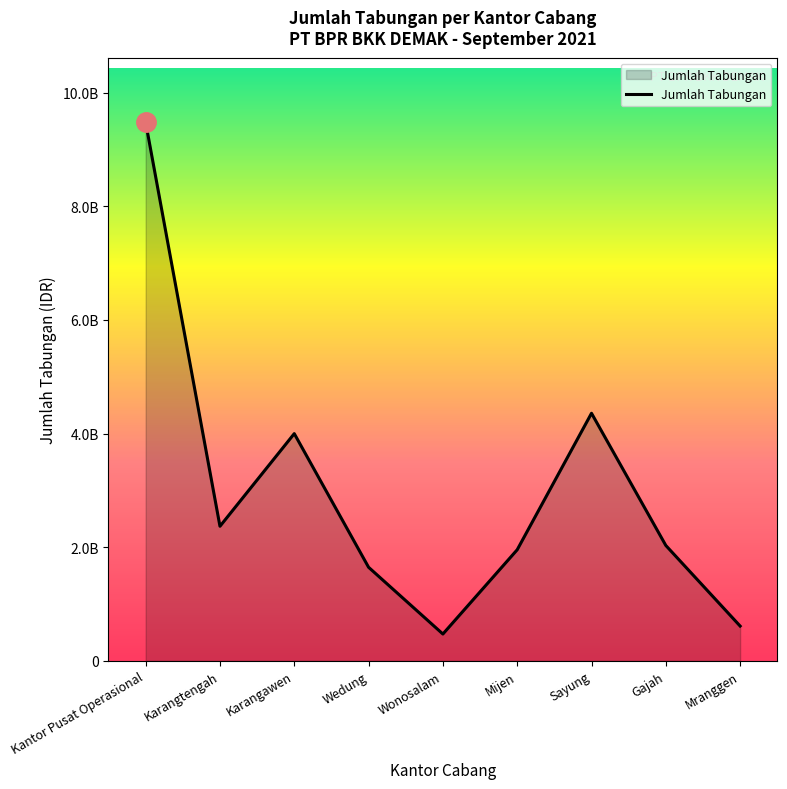

What is the greatest value displayed?

9476400000